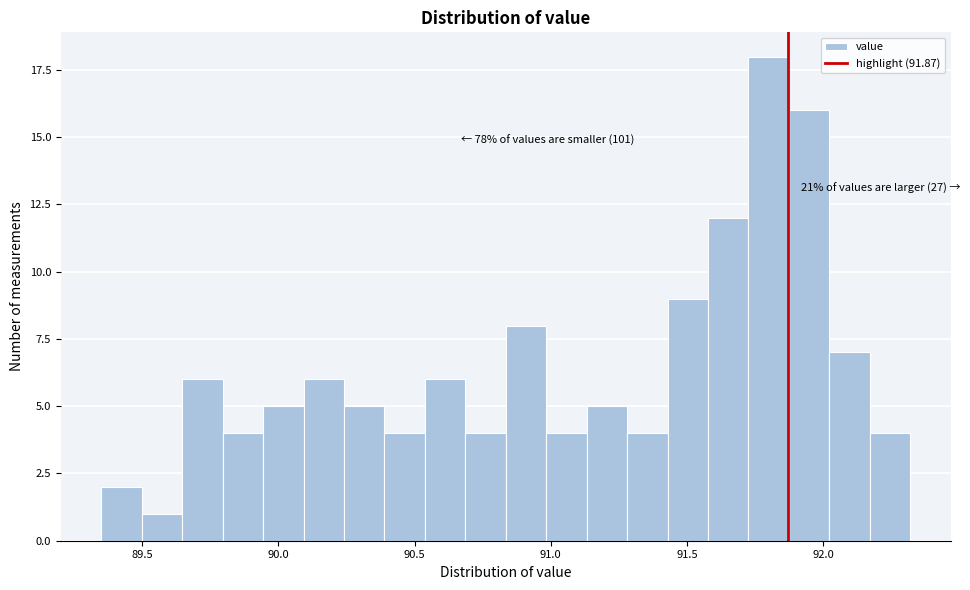

Read against the x-axis, roughly where is the centre of the tallest bar?

91.80